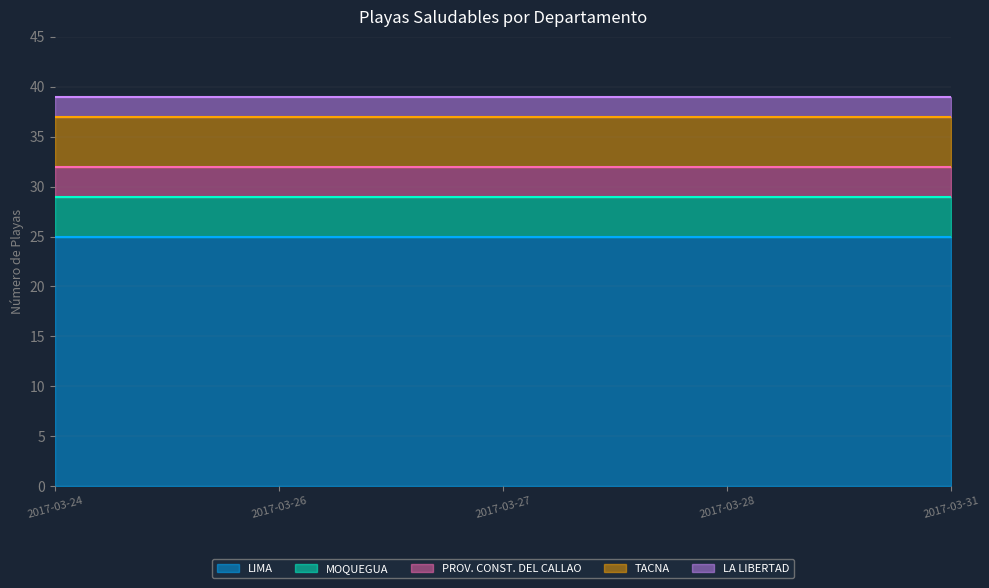

Does the chart have visible grid lines?

Yes